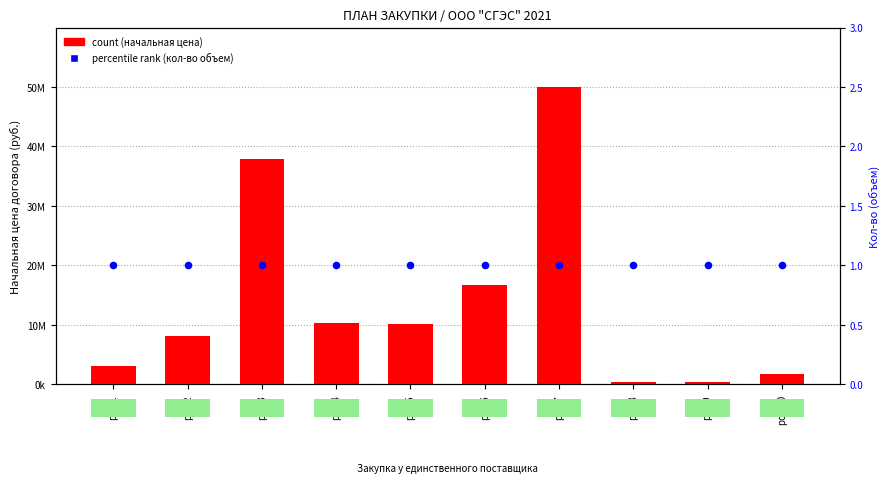

Which series contains the highest Y value?

count